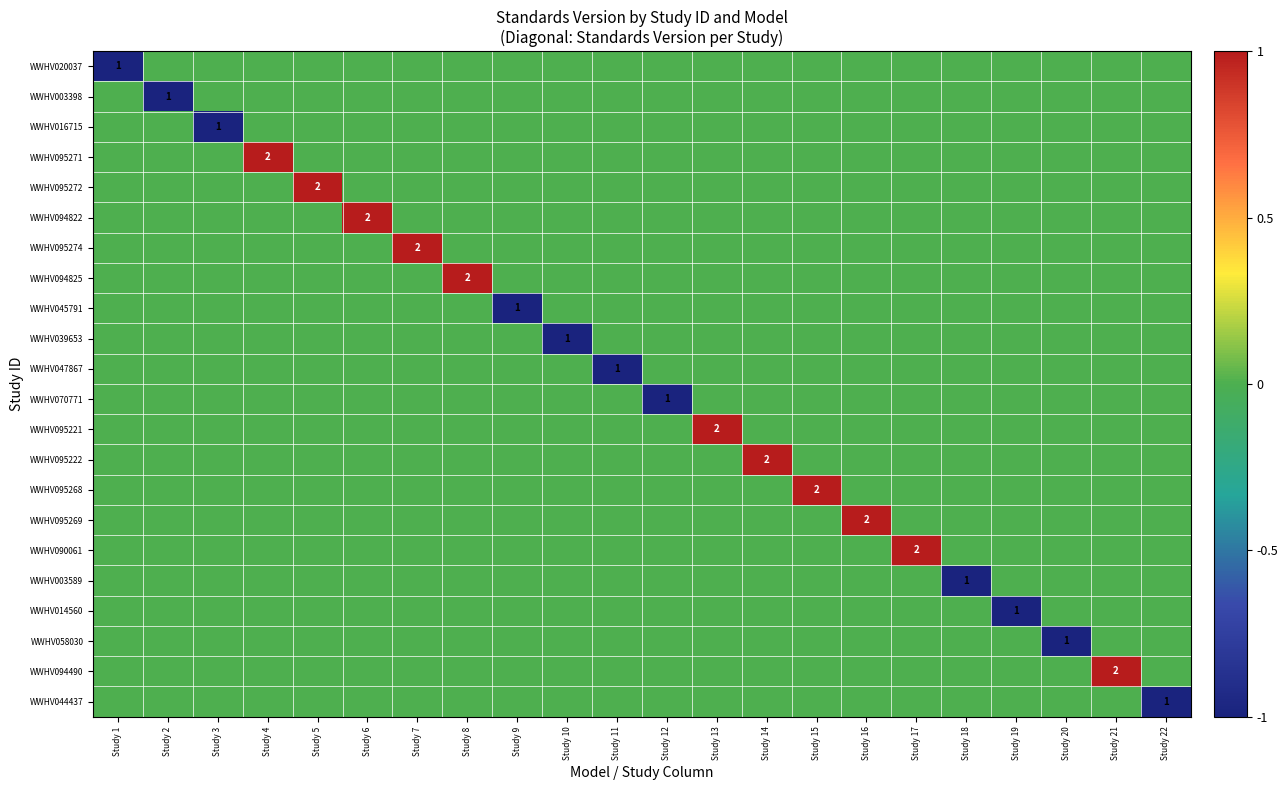

What is the difference between the highest and lowest values at Study 8?

1